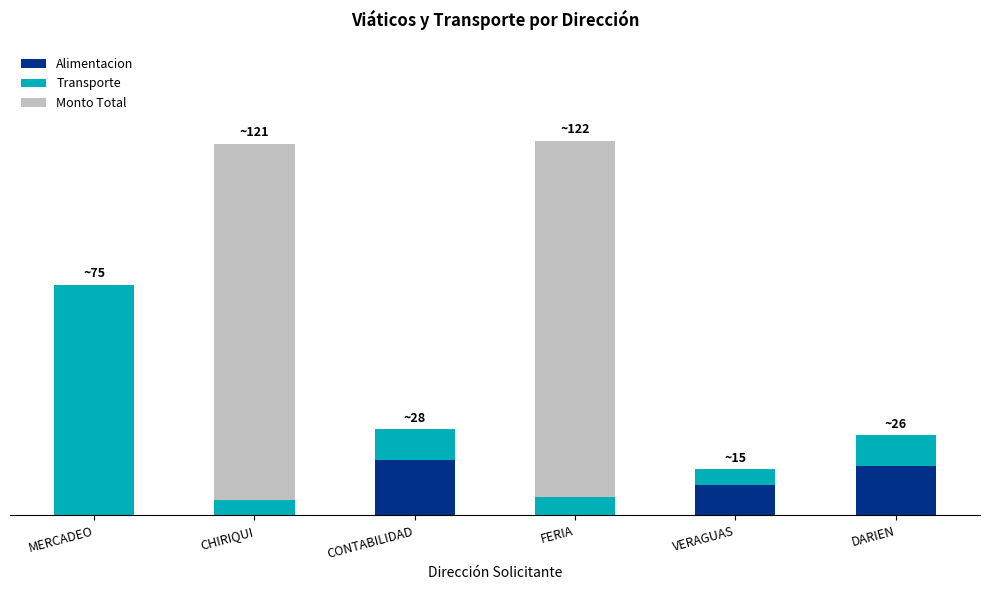

What are all the series names shown in the legend?

Alimentacion, Transporte, Monto Total